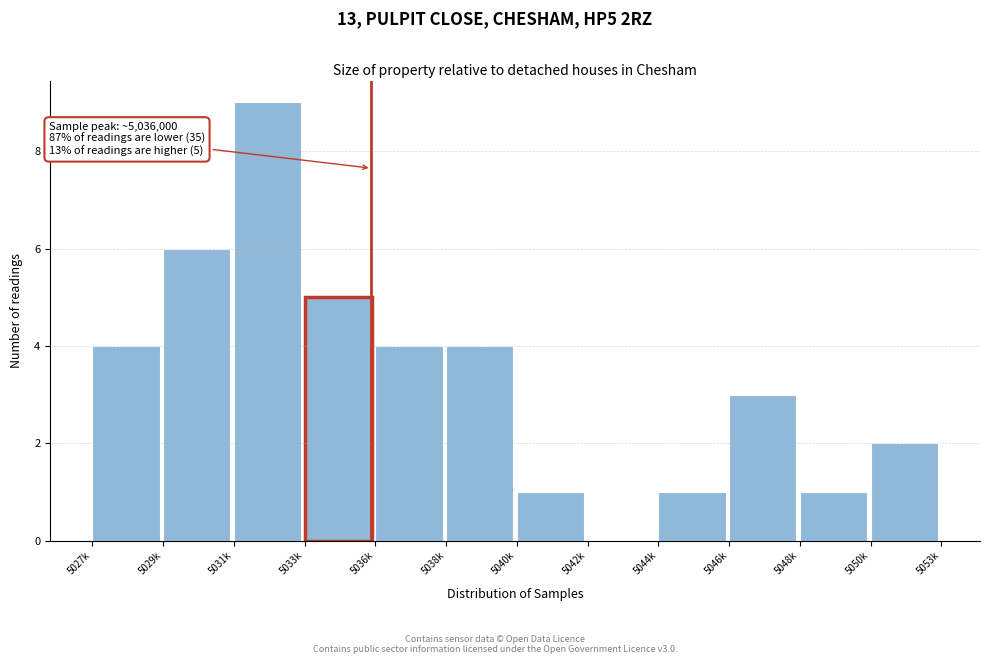

Reading left to right, what are all the values shown in this chart?

5027k=4	5029k=6	5031k=9	5033k=5	5036k=4	5038k=4	5040k=1	5042k=0	5044k=1	5046k=3	5048k=1	5050k=2